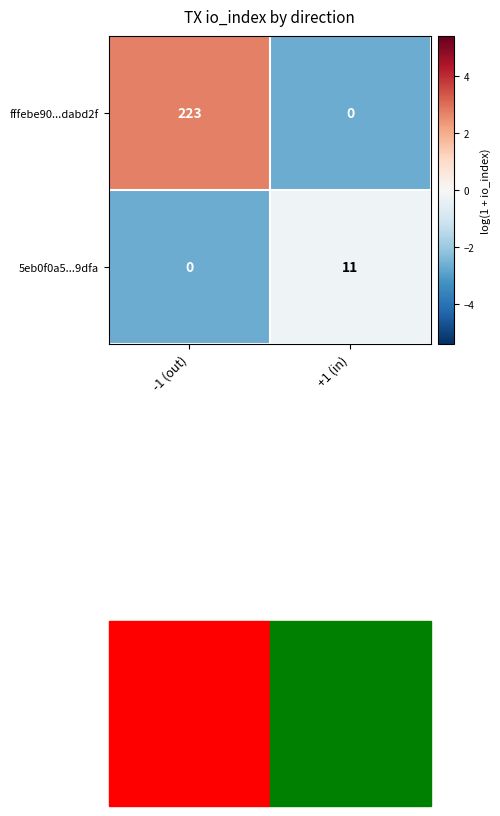

What is the maximum value for fffebe90...dabd2f?

223